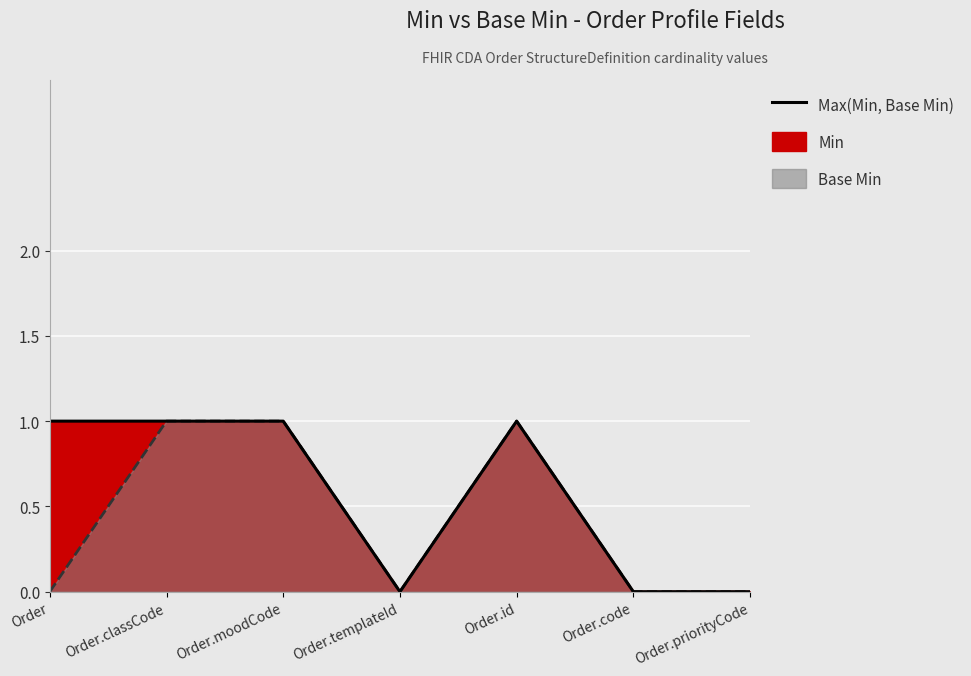

What position from the right is Order.classCode?

6